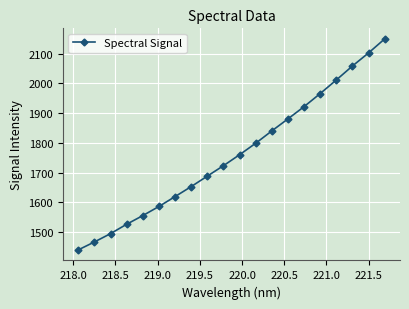

What is the maximum value shown in the chart?

2149.2